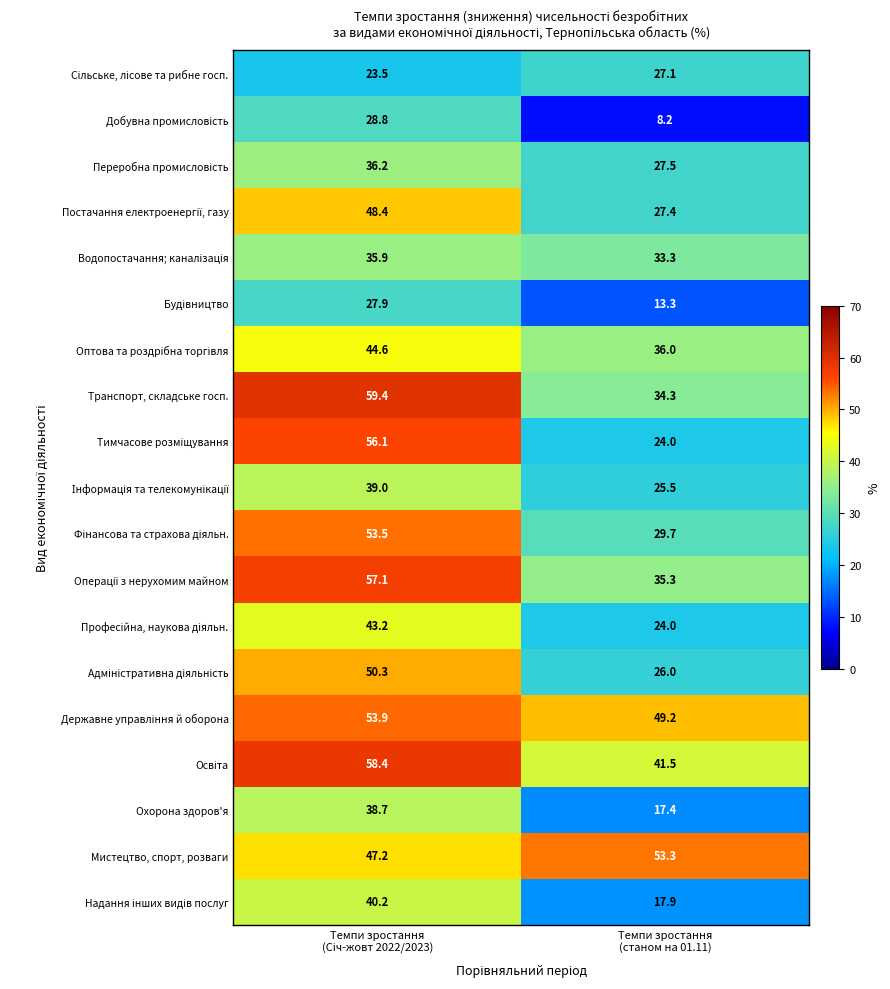

What is the sum of all Охорона здоров'я values?

56.1